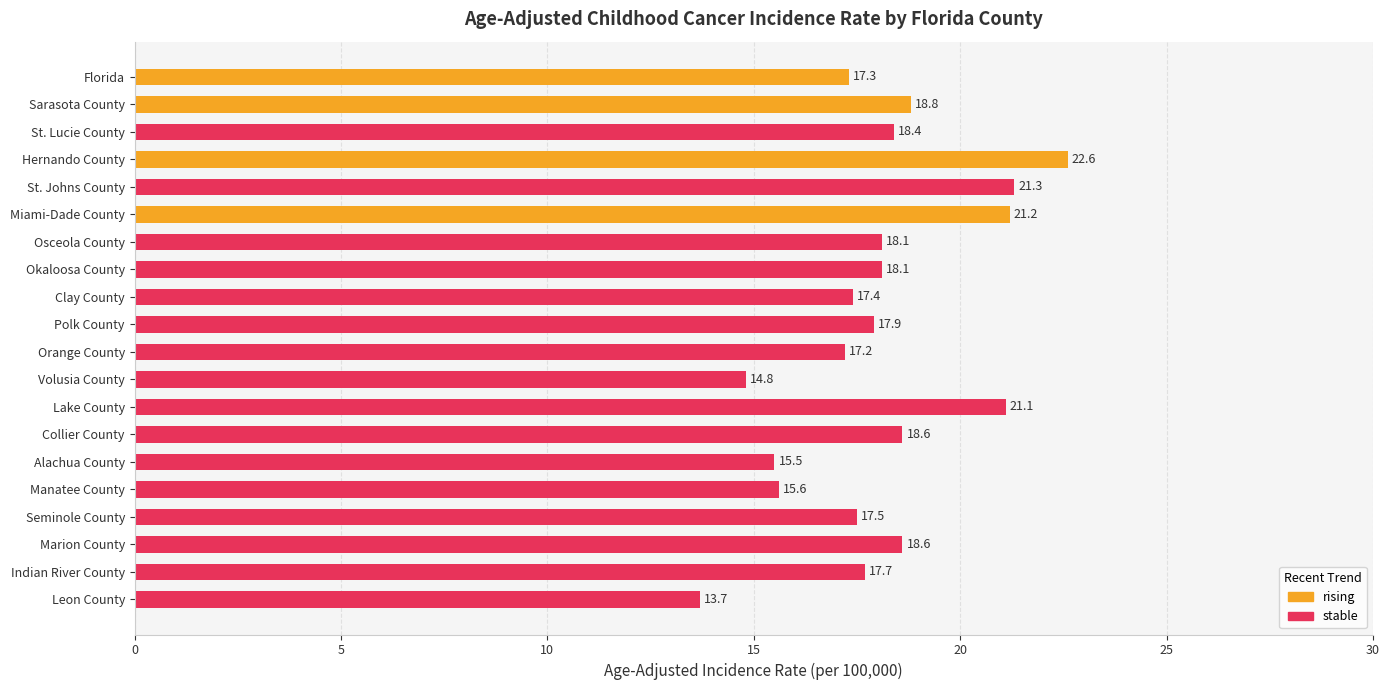

Reading top to bottom, extract all data points from this chart.

17.3	18.8	18.4	22.6	21.3	21.2	18.1	18.1	17.4	17.9	17.2	14.8	21.1	18.6	15.5	15.6	17.5	18.6	17.7	13.7